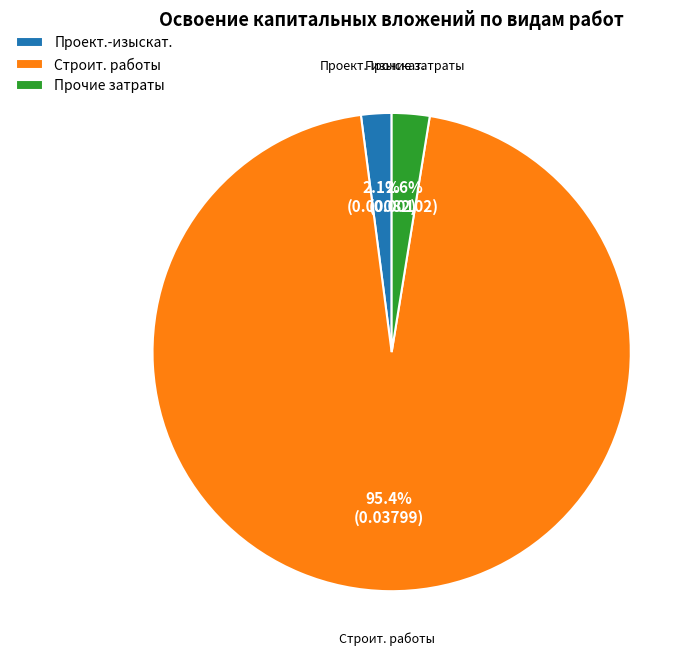

To the nearest percent, what is the average slice percentage?

33%